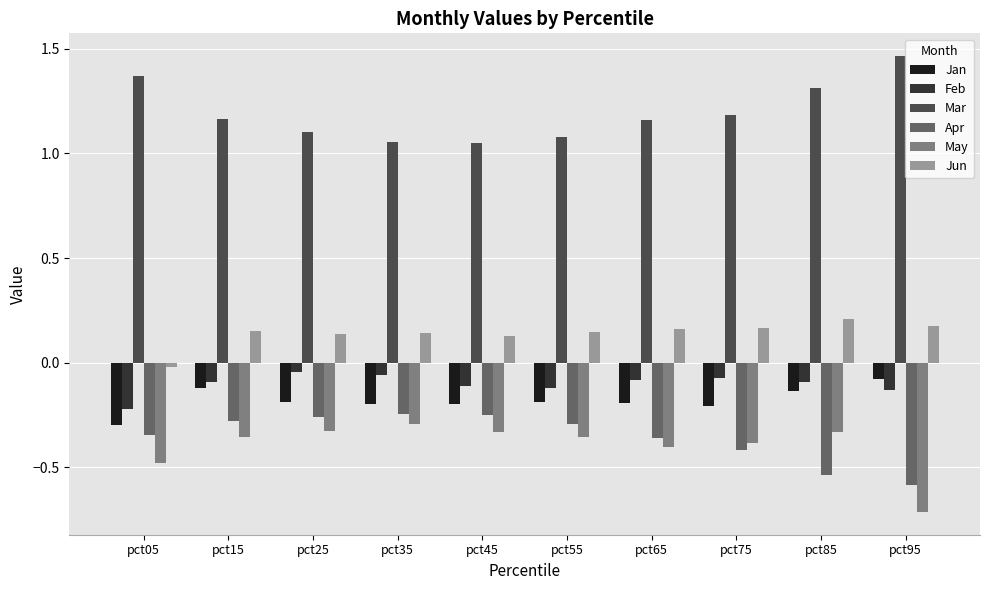

What is the difference between the highest and lowest values at pct75?

1.6